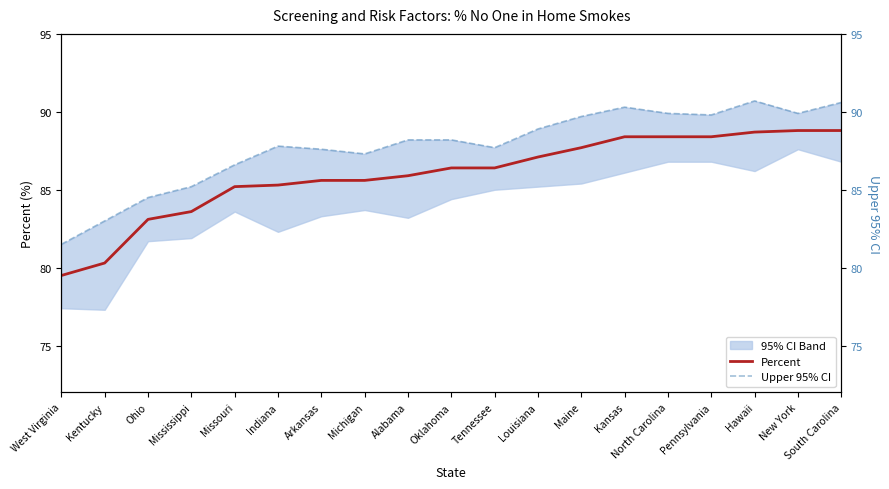

What is the lowest value of the Percent series?

79.5